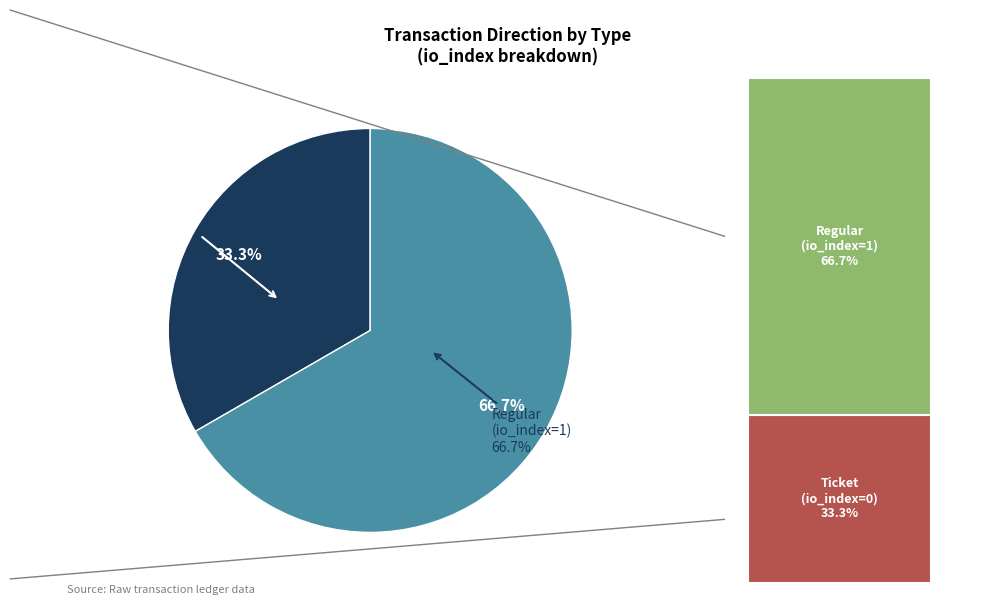

Which has a higher value, Ticket or Regular?

Regular